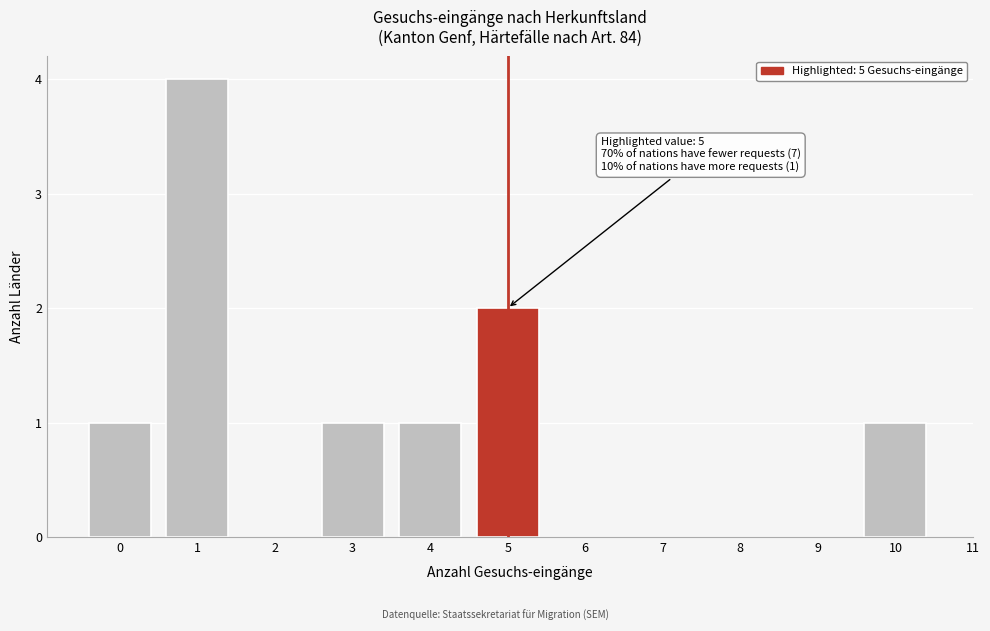

Reading left to right, transcribe all the data shown in this chart.

1	4	1	1	2	1